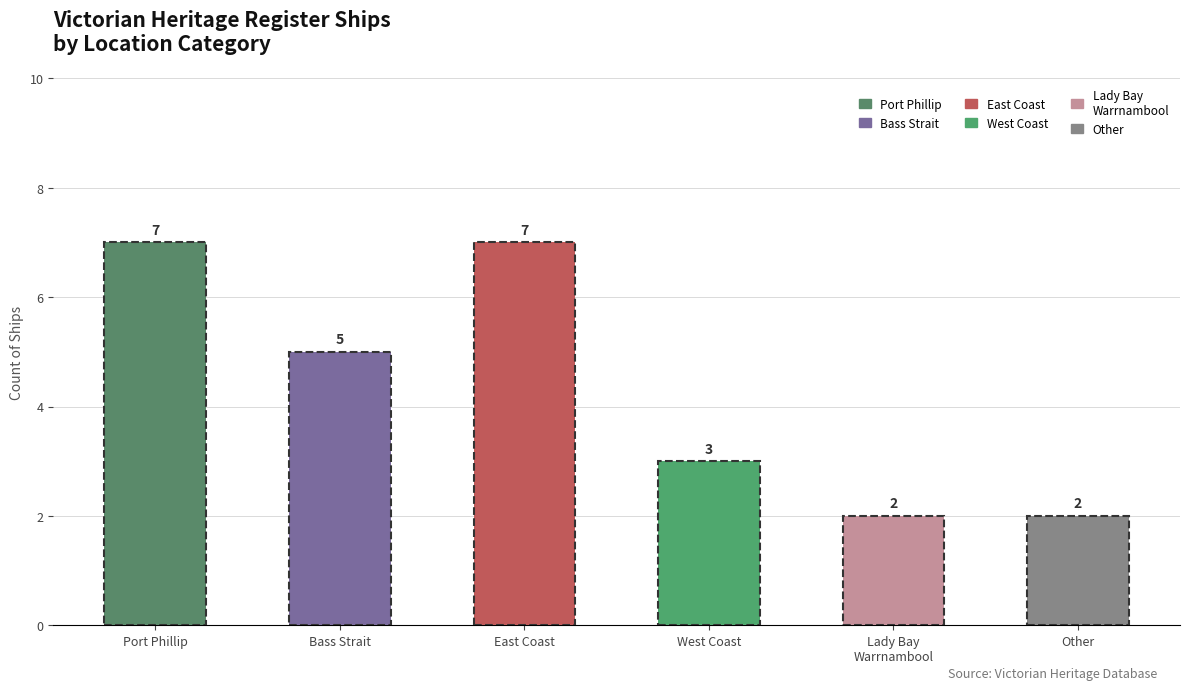

What is the difference between the maximum and minimum values?

5